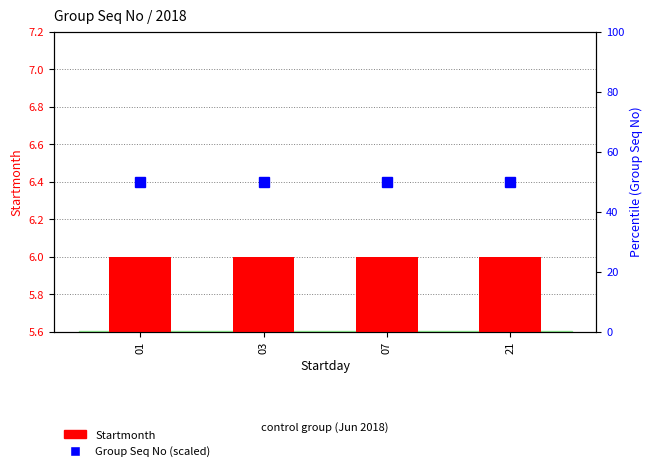

What is the value of the Startmonth bar at the 2nd from the left?

6